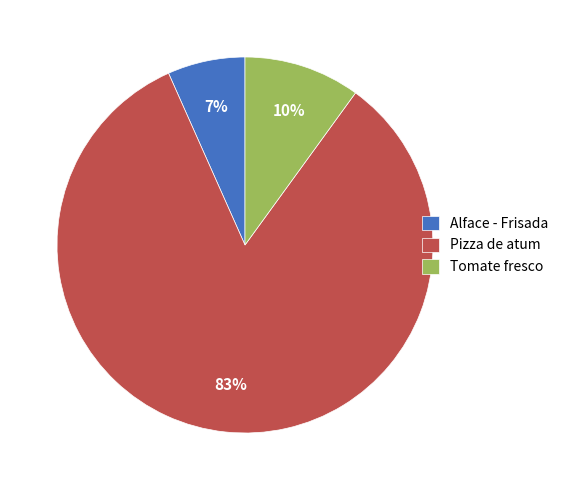

How many segments does this pie chart have?

3